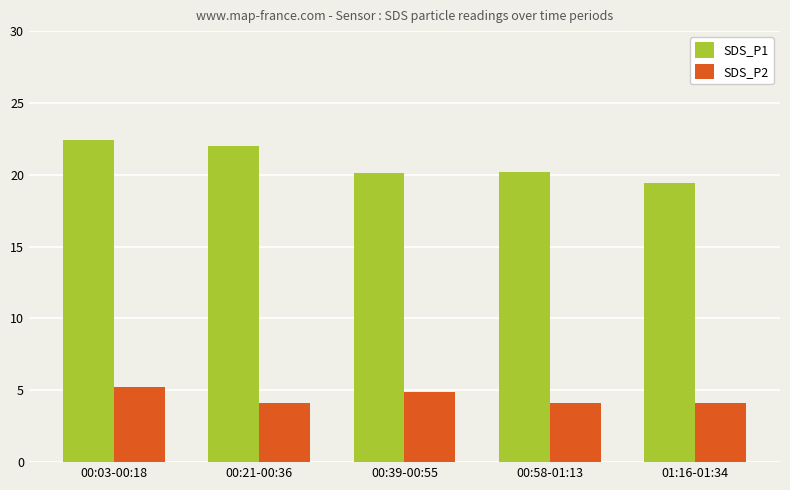

What is the label of the 5th bar from the right?

00:03-00:18